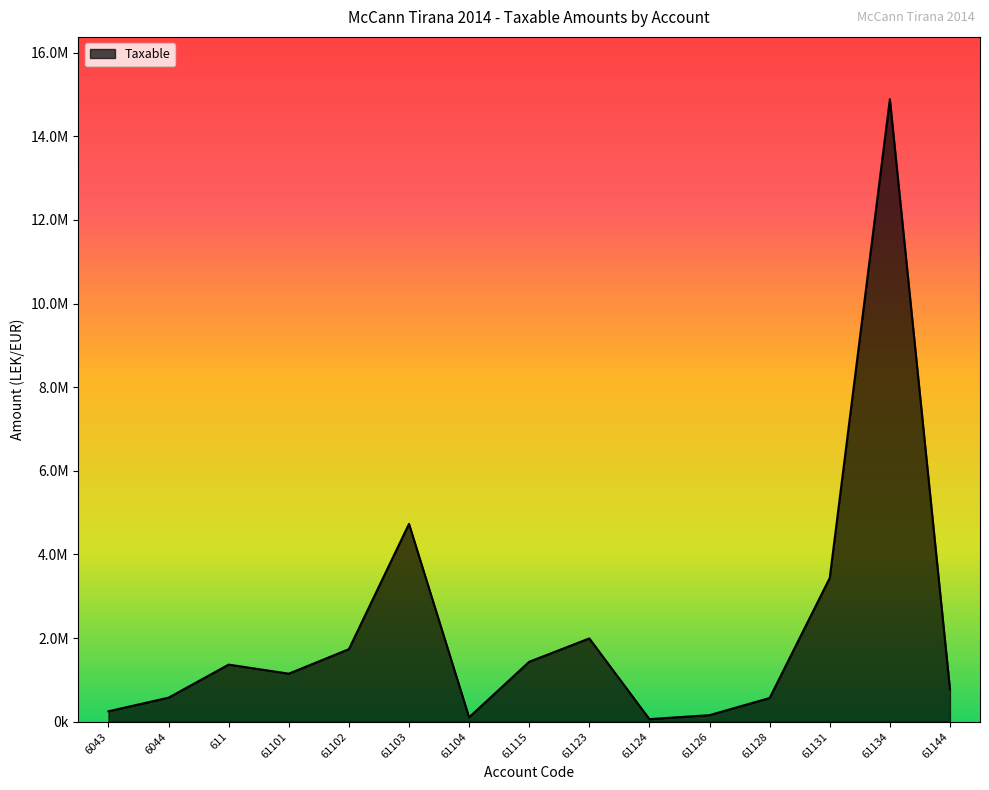

Does the chart display data point markers on the line(s)?

No